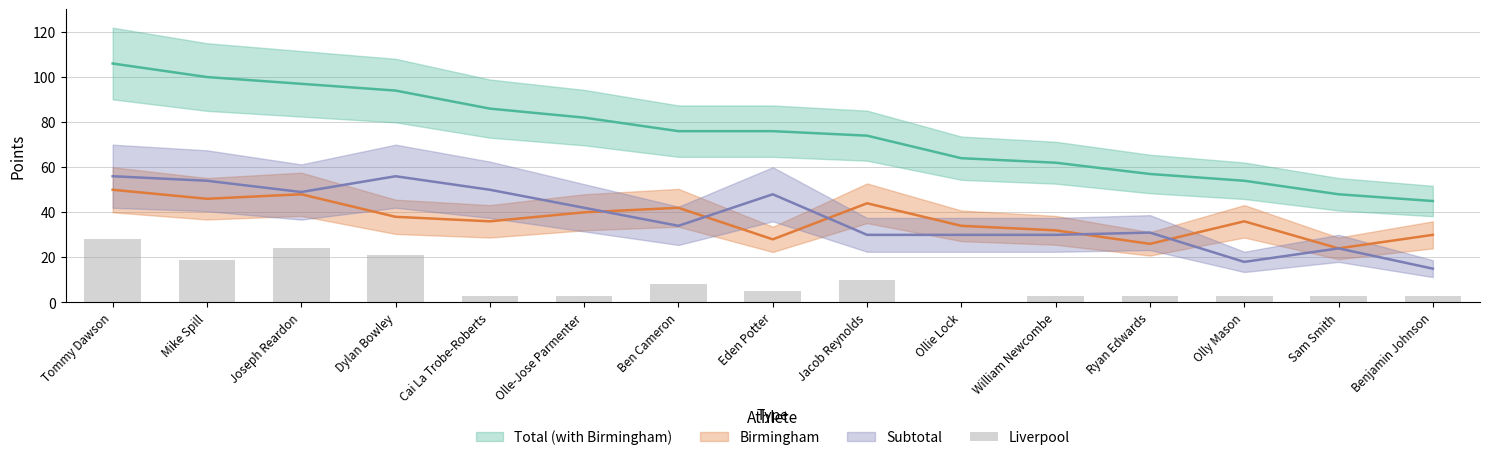

What is the average value?

9